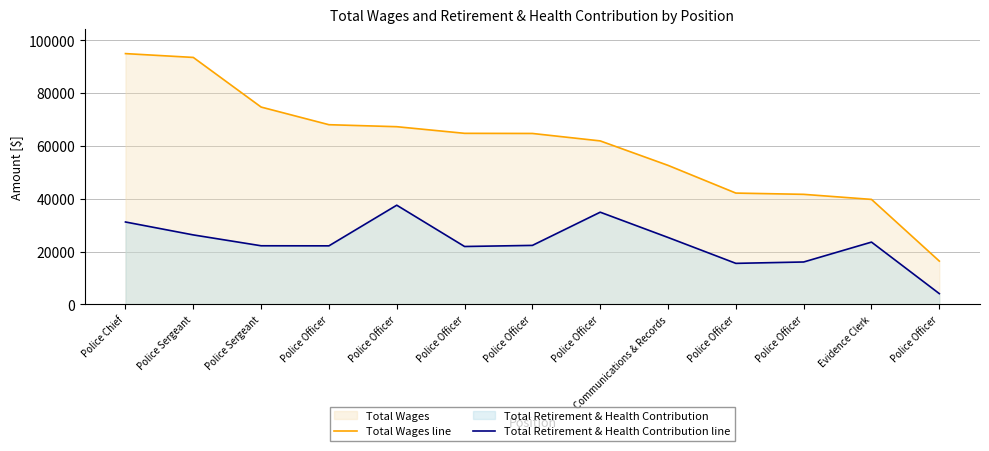

What is the minimum value for Total Retirement & Health Contribution line?

4088